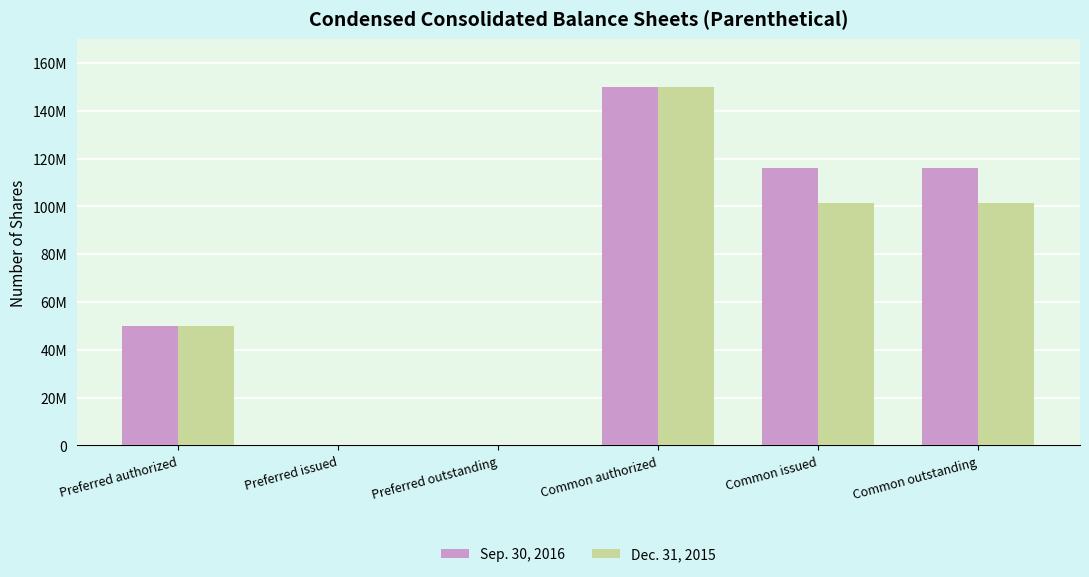

What is the label of the 1st bar from the right?

Common outstanding